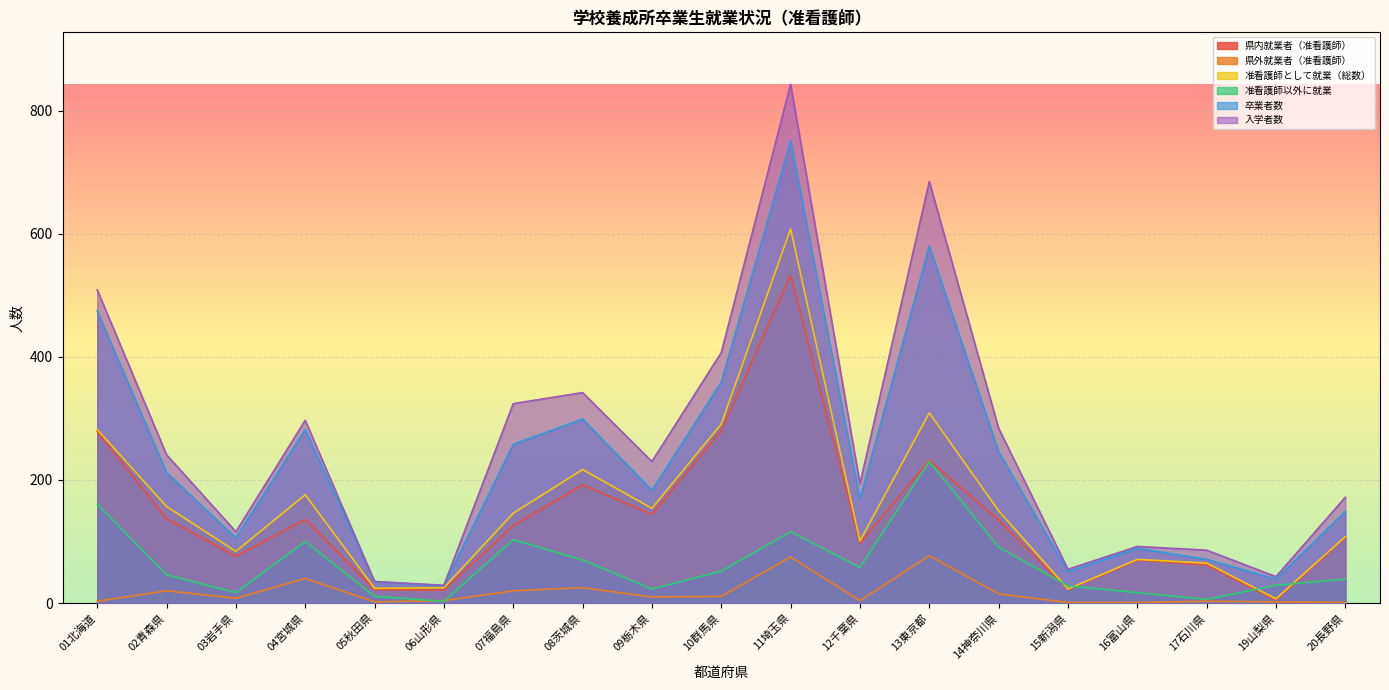

At which label is 准看護師以外に就業 closest to 116?

11埼玉県